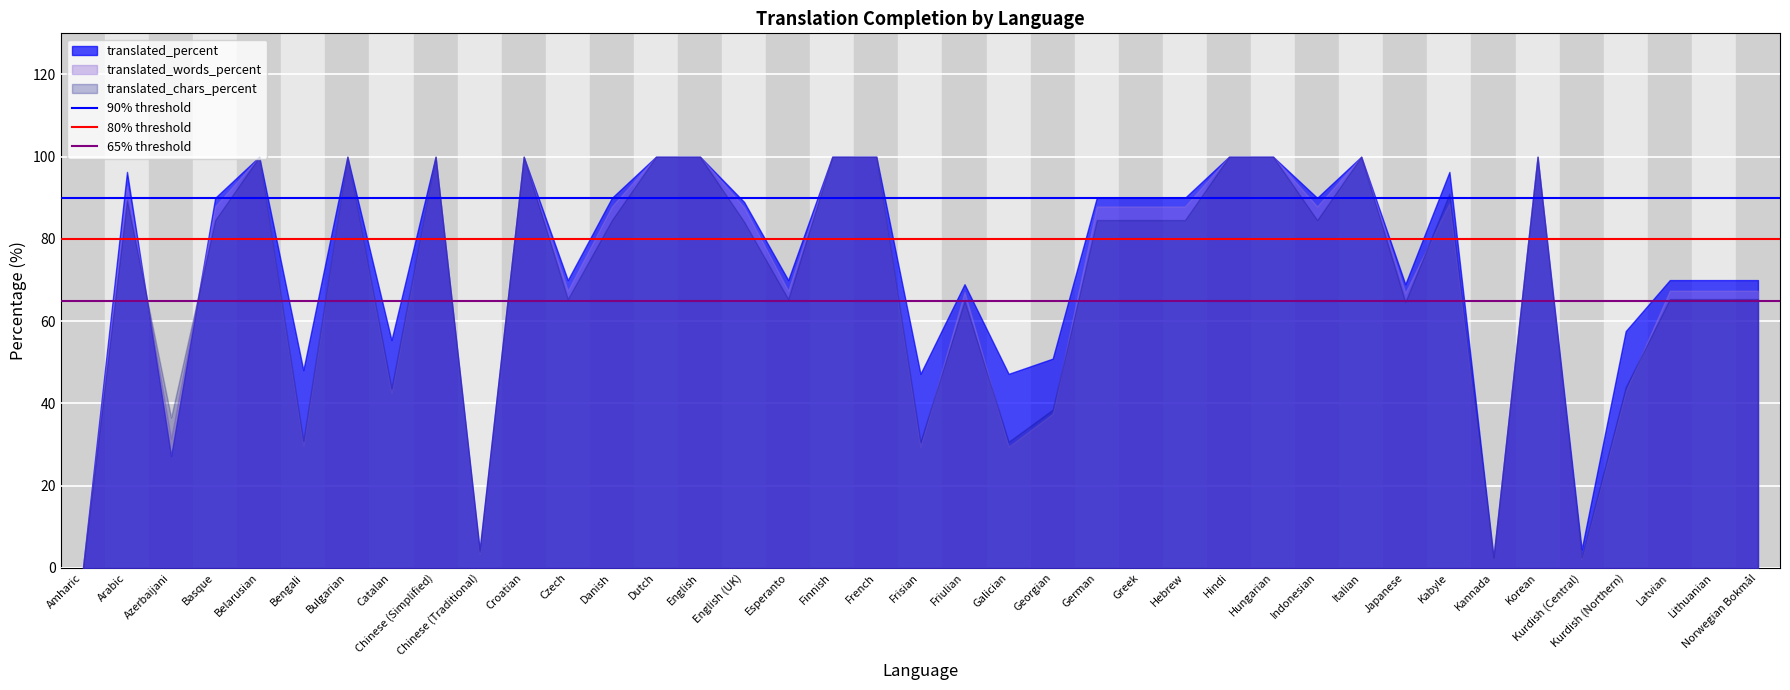

List the series in order of their overall mean, lowest first.

translated_chars_percent, translated_words_percent, translated_percent